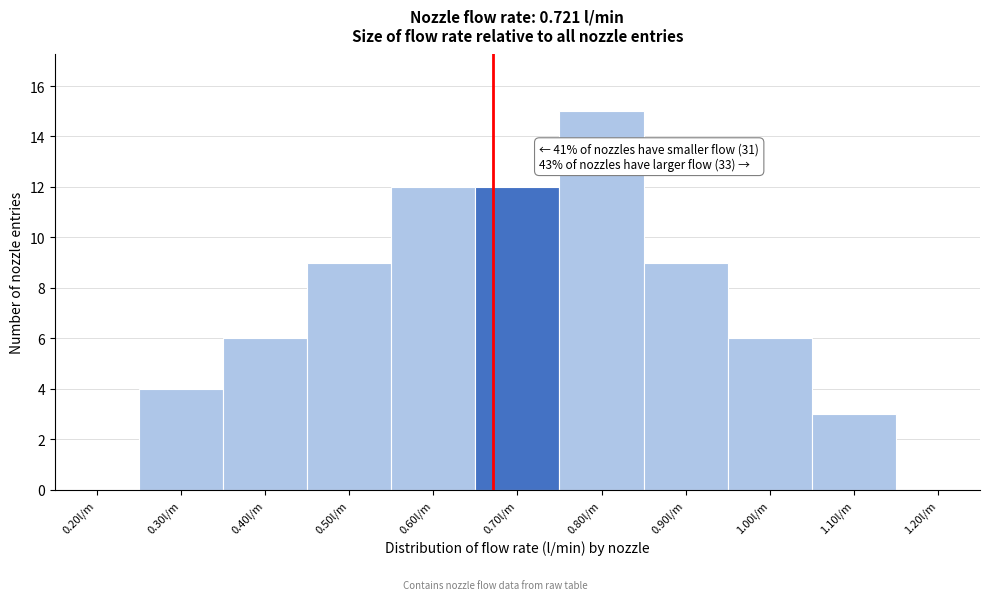

Reading right to left, what are all the values shown in this chart?

1.20l/m=0	1.10l/m=3	1.00l/m=6	0.90l/m=9	0.80l/m=15	0.70l/m=12	0.60l/m=12	0.50l/m=9	0.40l/m=6	0.30l/m=4	0.20l/m=0